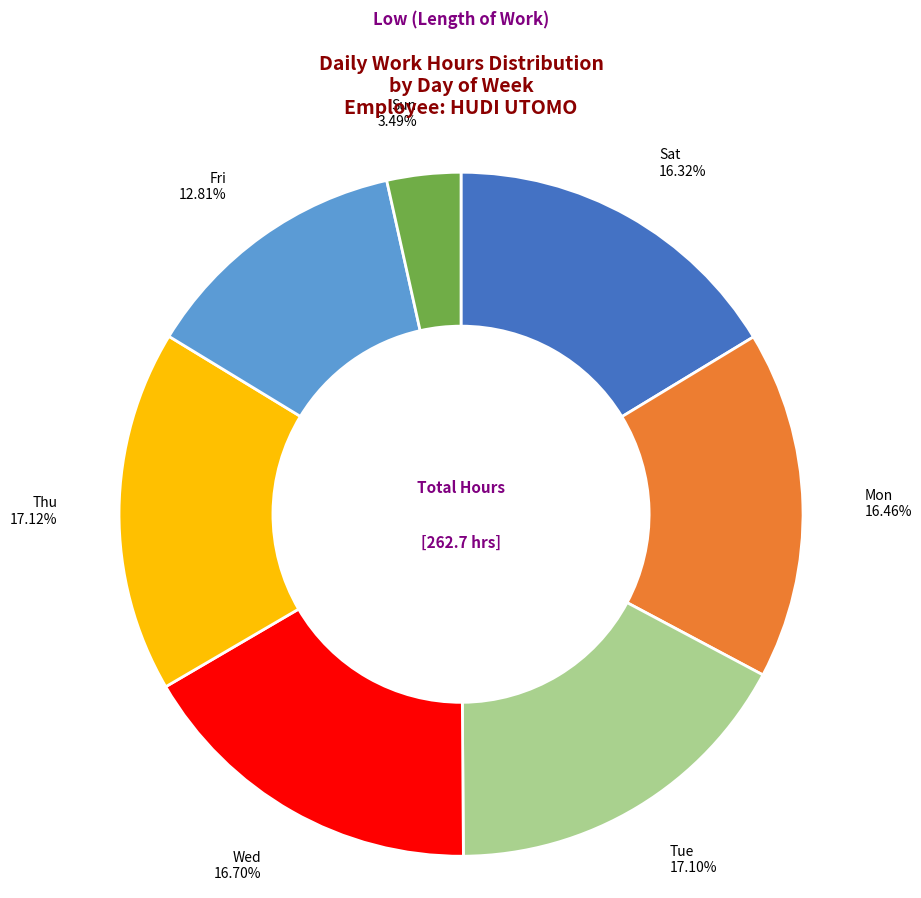

Is there a majority slice in this chart?

No